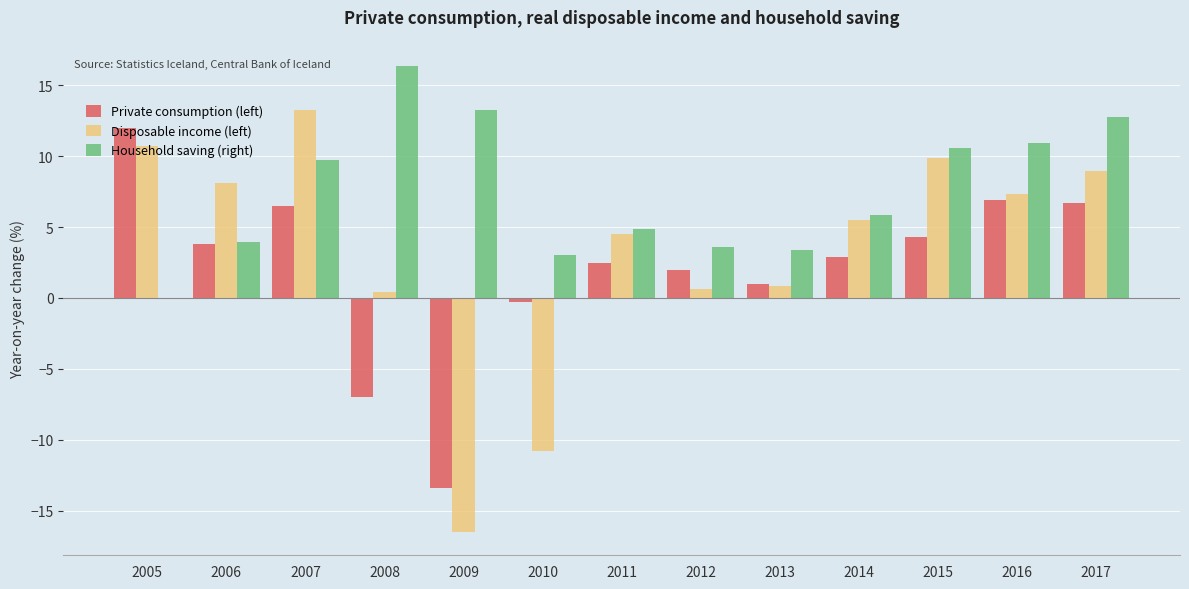

What is the sum of all Household saving (right) values?

98.3